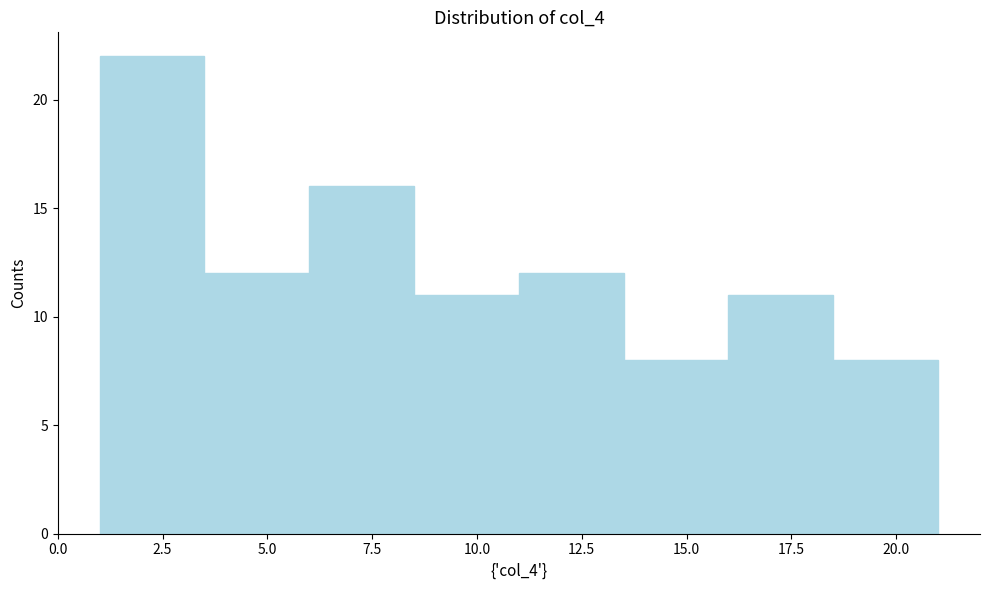

Which range on the x-axis has the tallest bar?

1.0 to 3.5